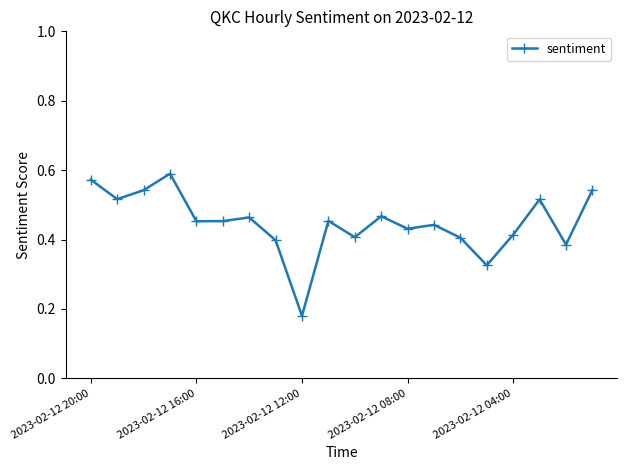

How many interior local peaks (higher than both neighbors) does the data have?

6